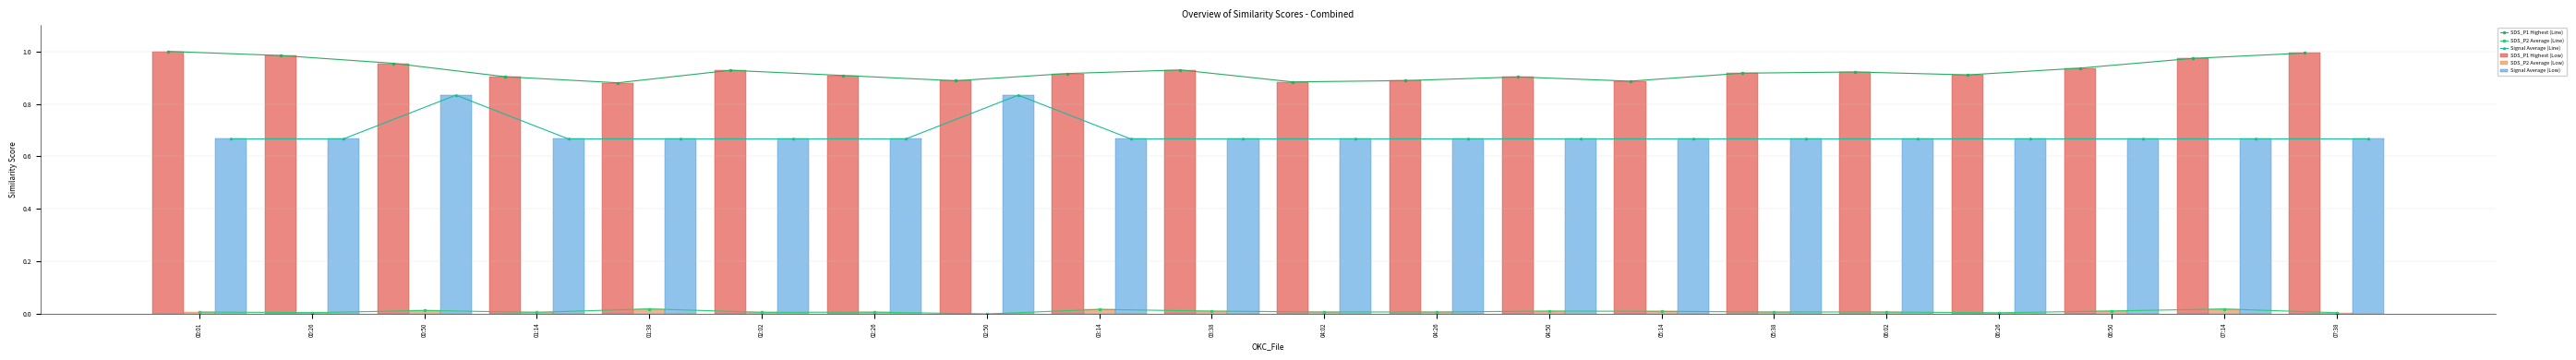

What is the difference between the maximum and minimum values in the SDS_P1 Highest (Low) series?

0.1